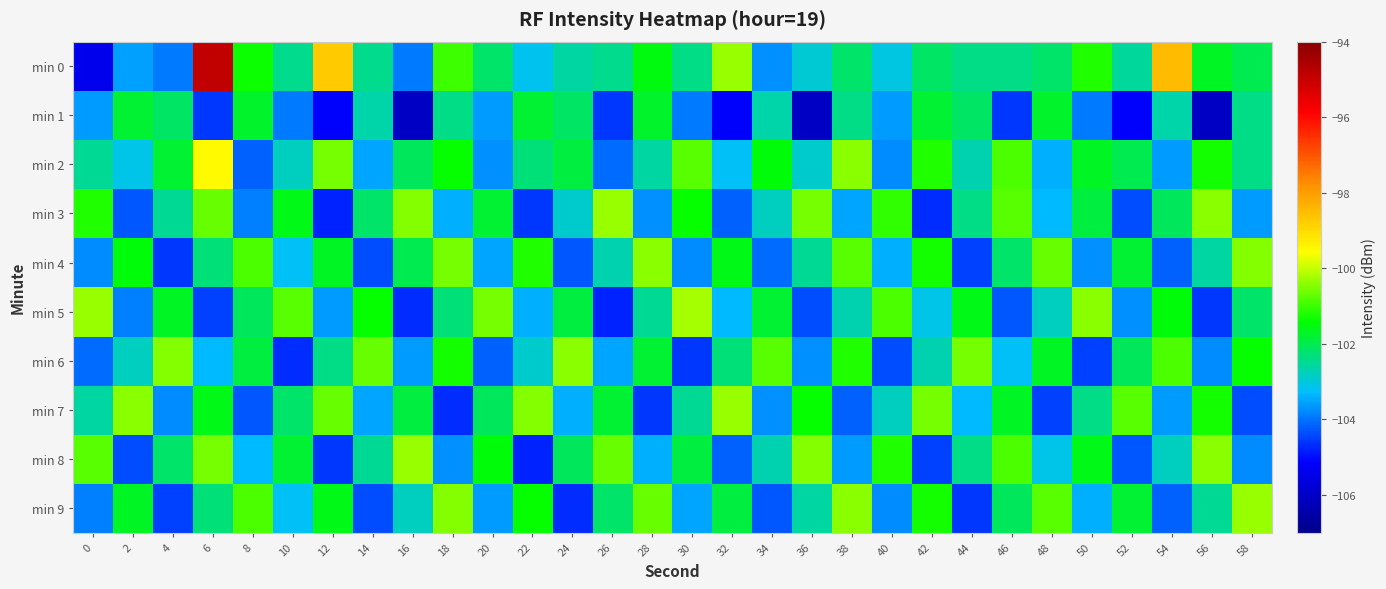

At which category is the sum across all series the highest?

6